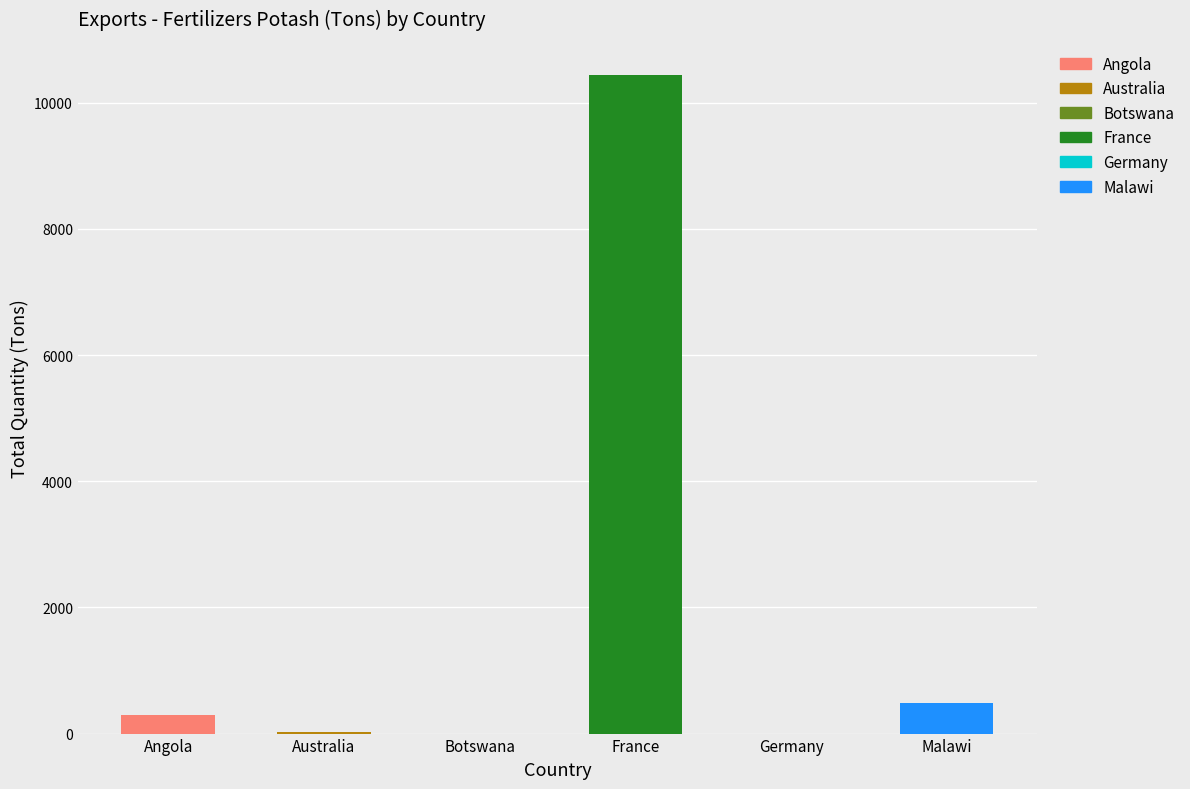

What is the sum of all Australia values?

24